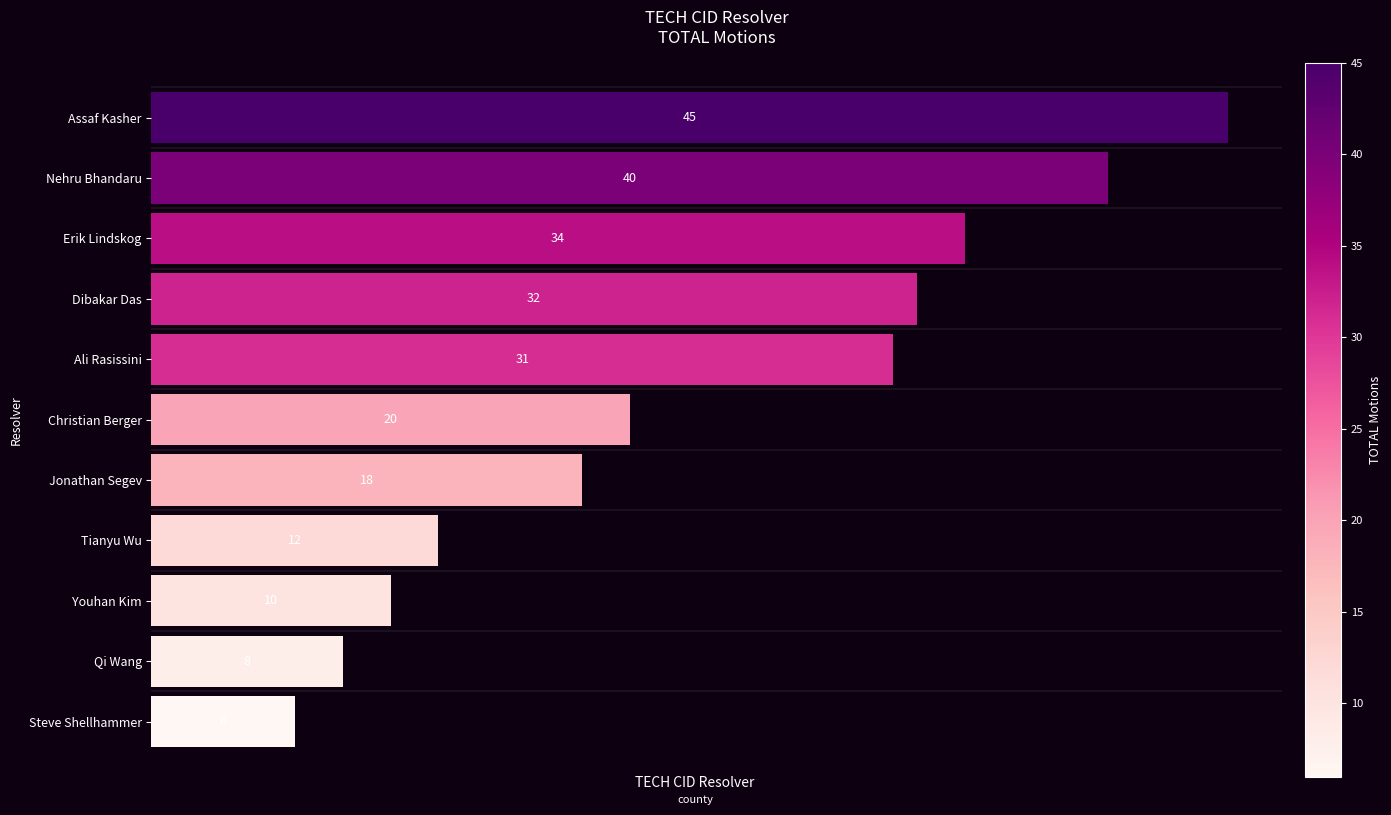

The value at Tianyu Wu is 12. True or false?

True